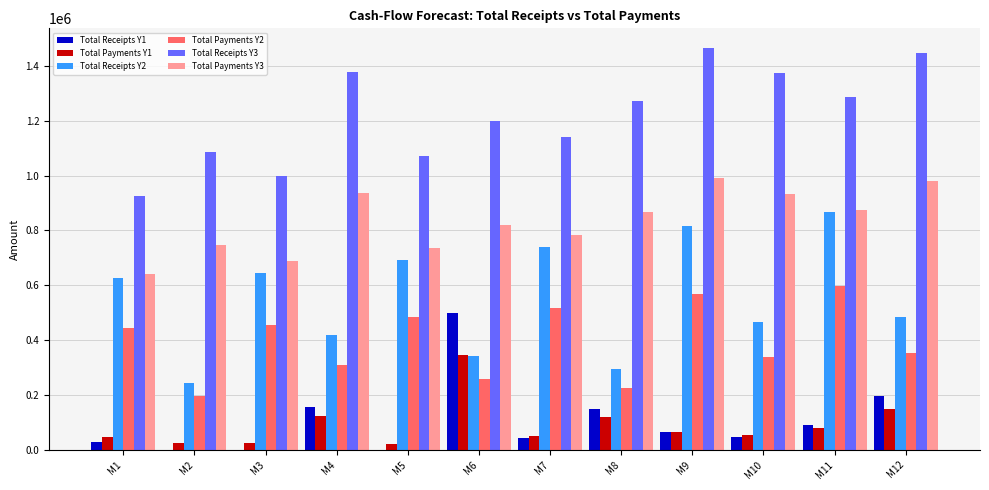

The value of Total Payments Y3 at M8 is 867099. True or false?

True